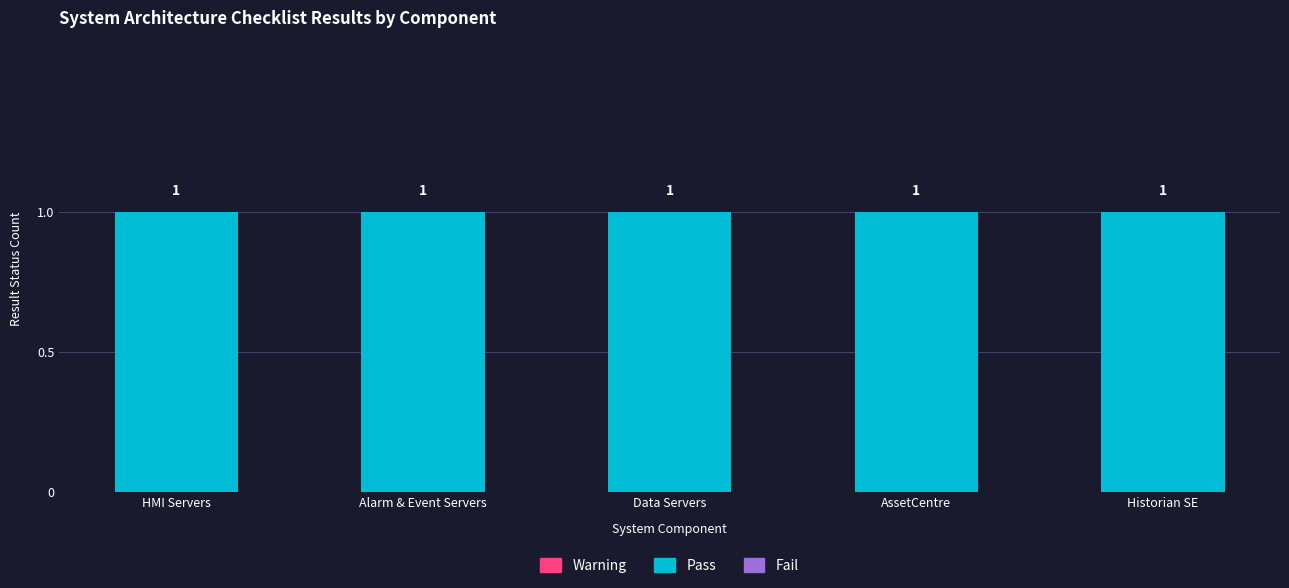

List the series in order of their peak value, lowest first.

Warning, Fail, Pass